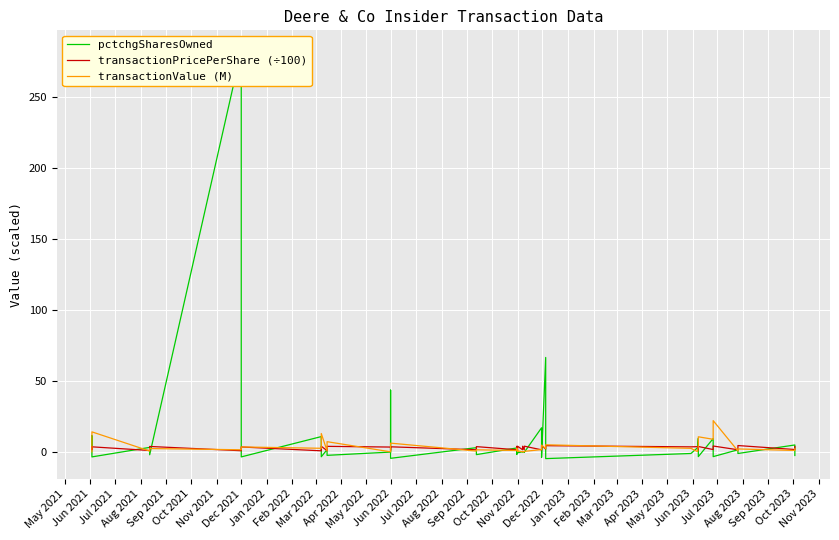

What is the difference between the transactionValue (M) values at Jul 2021 and Nov 2023?

11.6